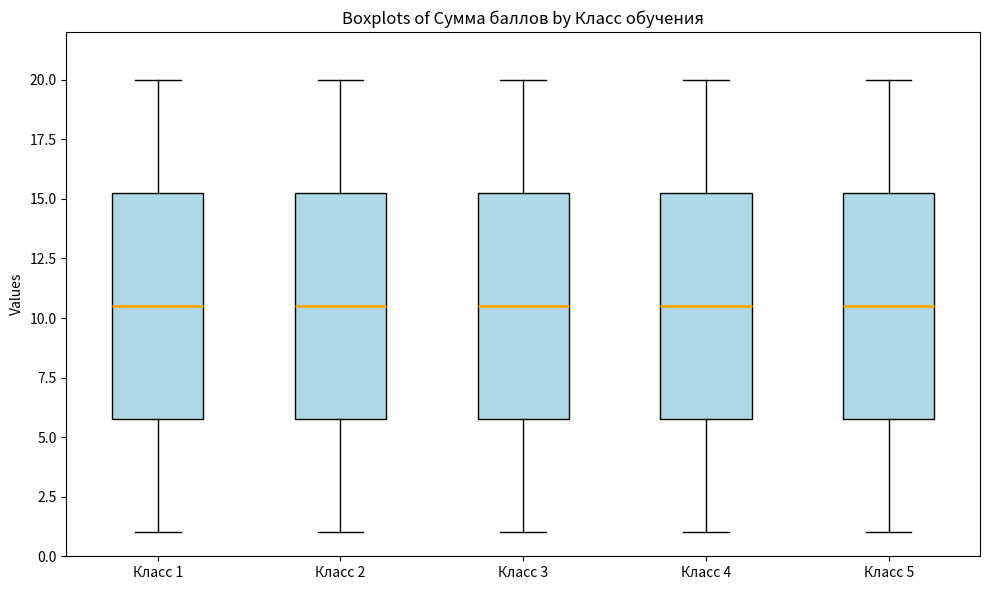

Where is the upper edge of the box for Класс 3 on the y-axis? The values are not printed on the chart, so give them approximately, as read against the axis.

15.5